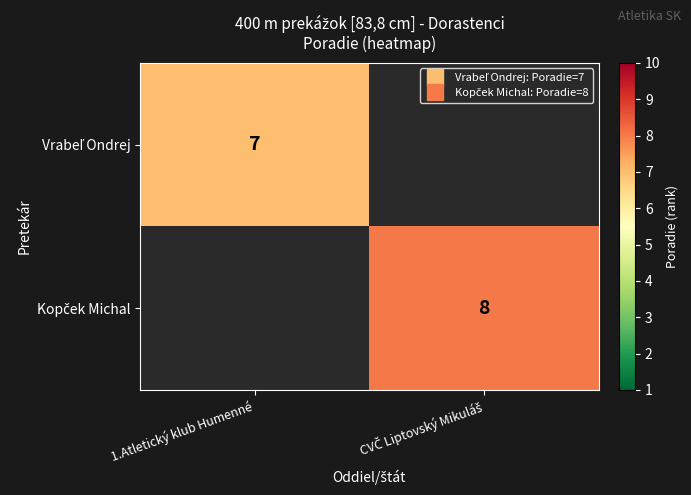

Count the number of data series in this chart.

2